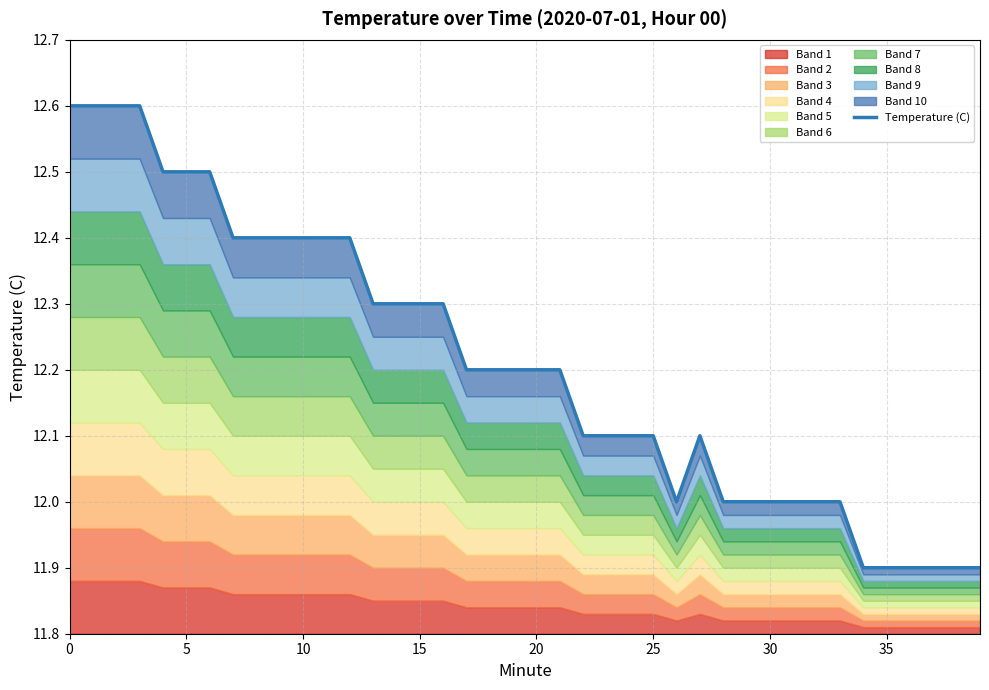

At which category does the chart reach its minimum across all series?

34